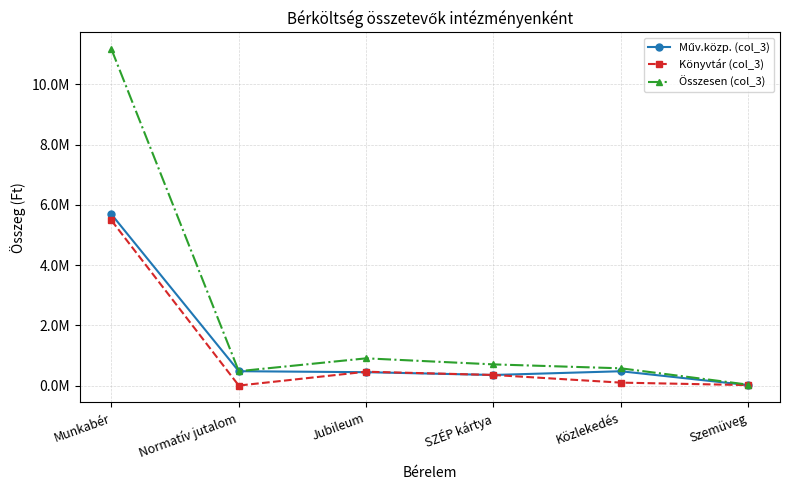

What is the highest value of the Könyvtár (col_3) series?

5482620